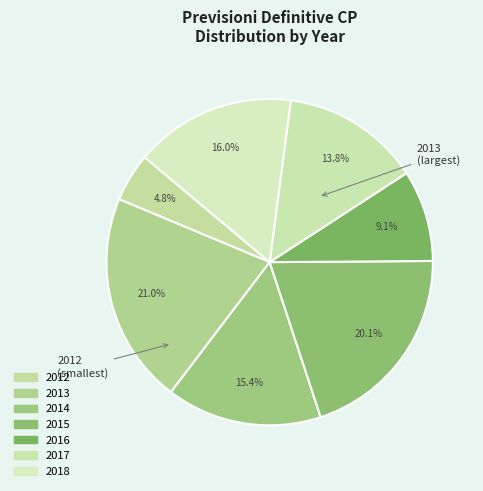

What is the ratio of the value at 2014 to the value at 2012?

3.2